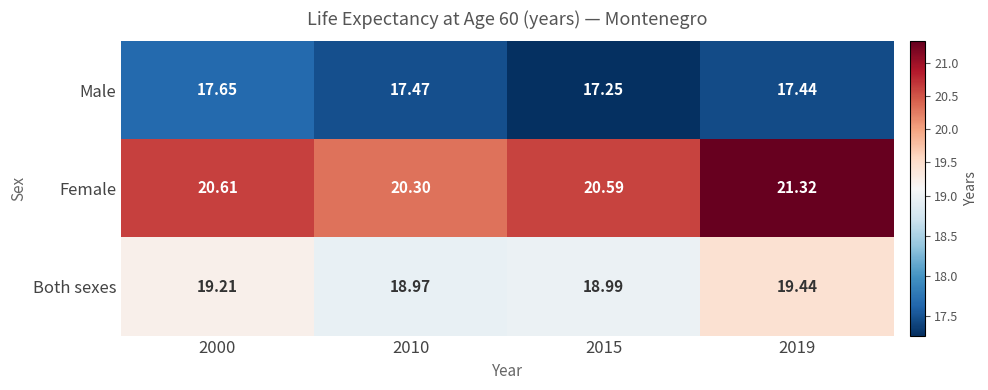

Which series has the widest spread of values?

Female